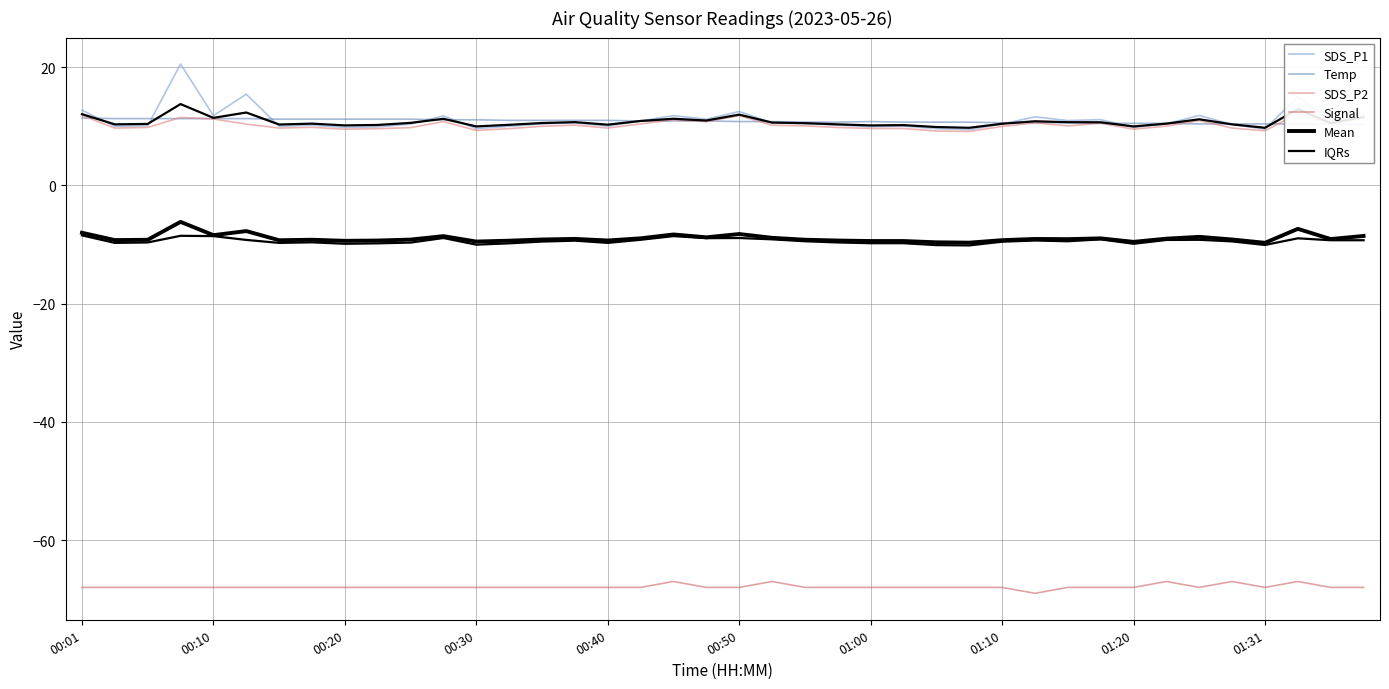

True or false: Mean has a value of -12.1 at 39.

False